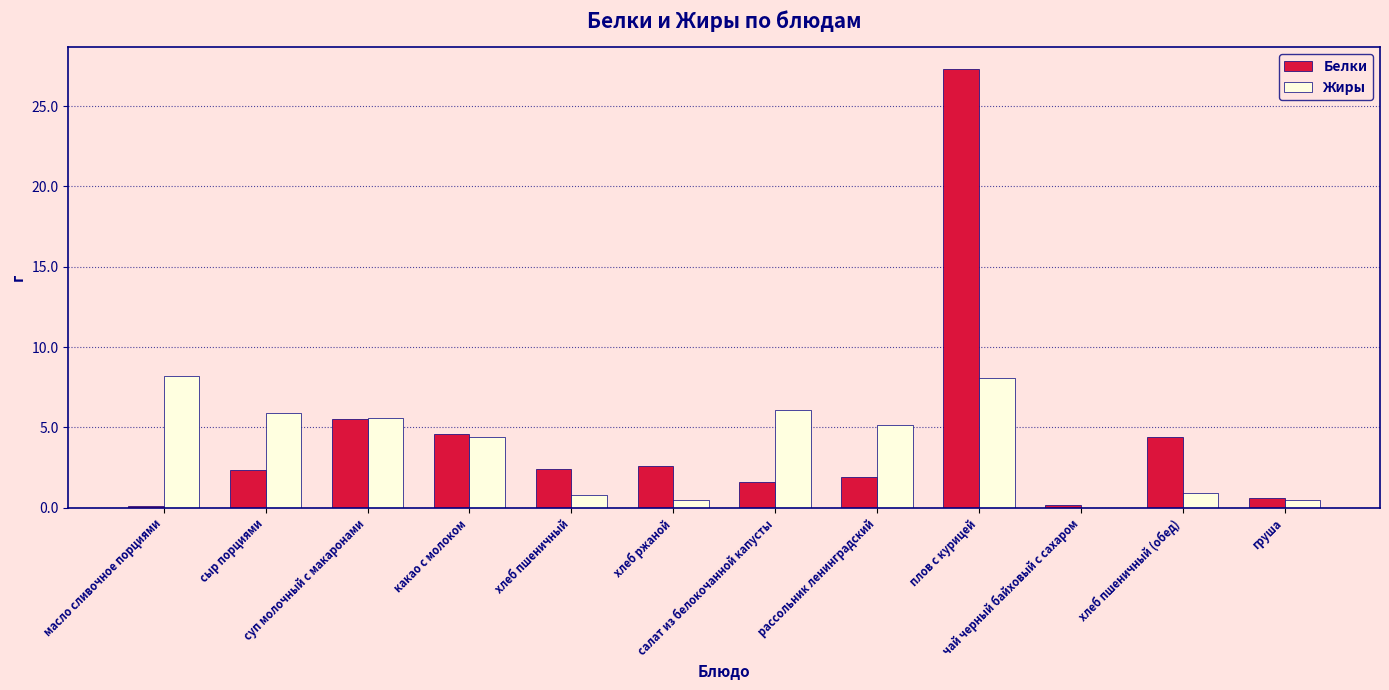

What is the sum of all Жиры values?

46.1